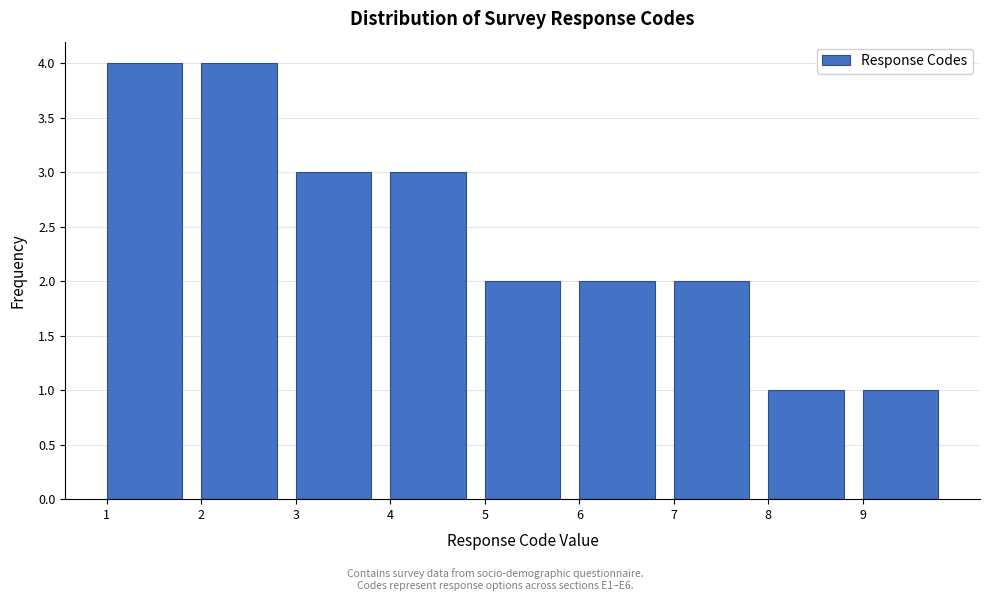

Reading left to right, transcribe this chart: for each bar, give the range it covers on the x-axis and its height. The values are not printed on the chart, so give them approximately, as read against the axis.

1 to 2: 4
2 to 3: 4
3 to 4: 3
4 to 5: 3
5 to 6: 2
6 to 7: 2
7 to 8: 2
8 to 9: 1
9 to 10: 1